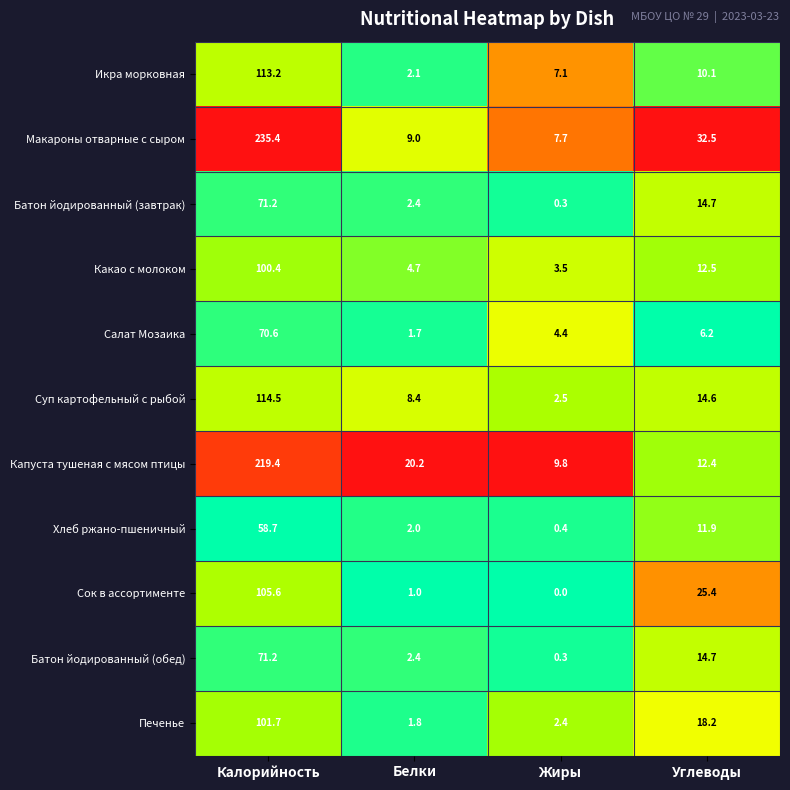

Between Белки and Углеводы, which series saw the biggest shift?

Сок в ассортименте